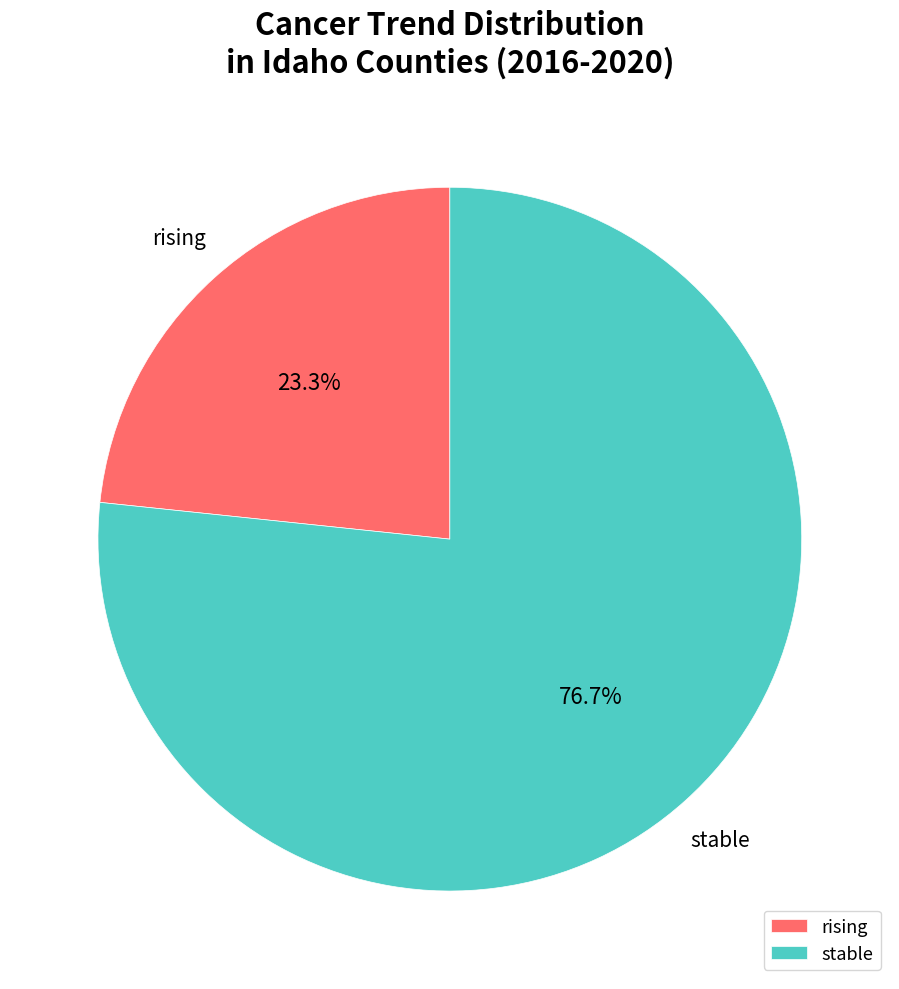

To the nearest percent, what is the average slice percentage?

50%